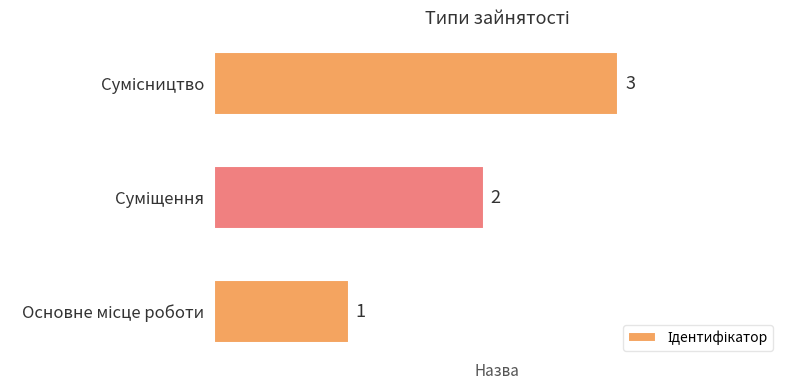

What is the smallest value displayed?

1